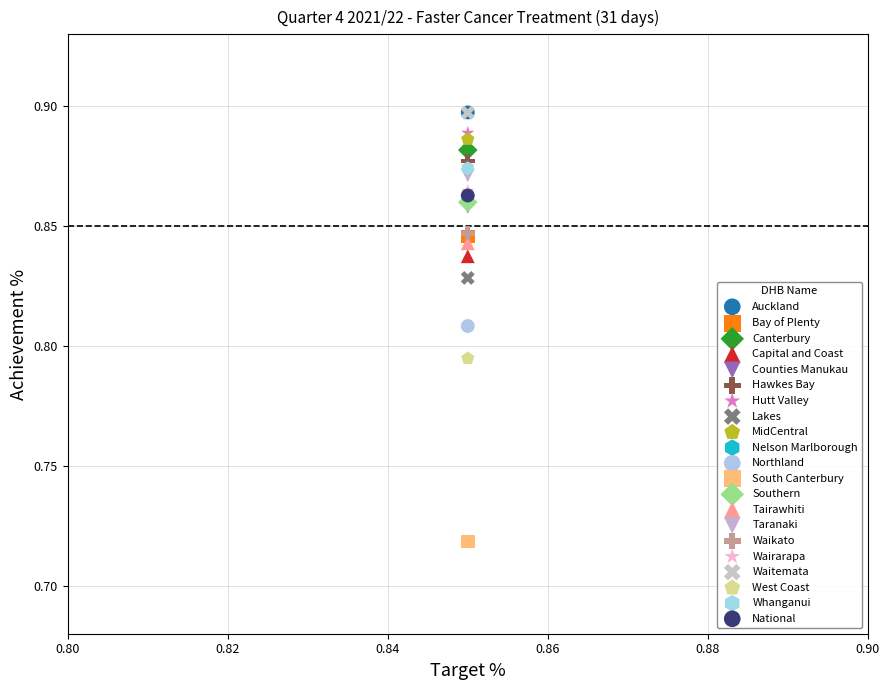

Which series contains the lowest Y value?

South Canterbury